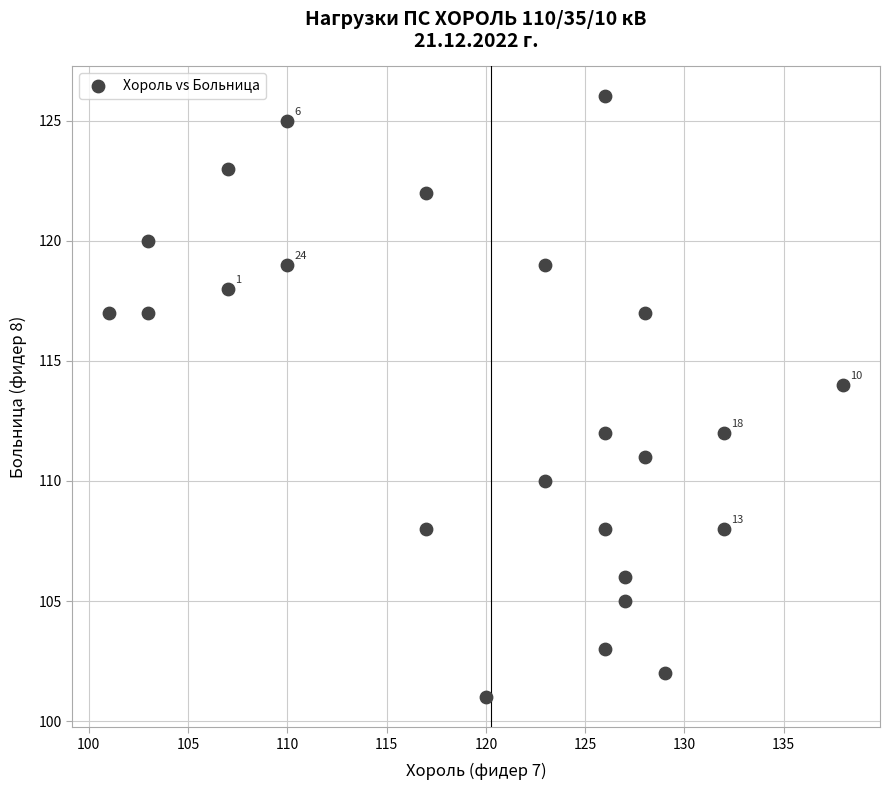

What is the range of Y values (max minus min)?

25